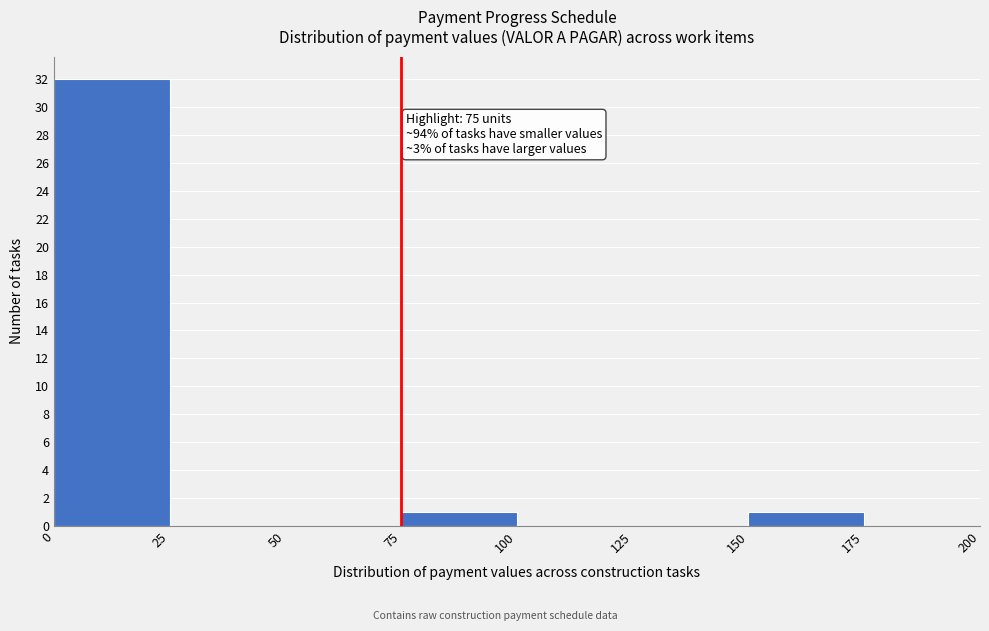

Over which range of the x-axis is the bar tallest?

0 to 25